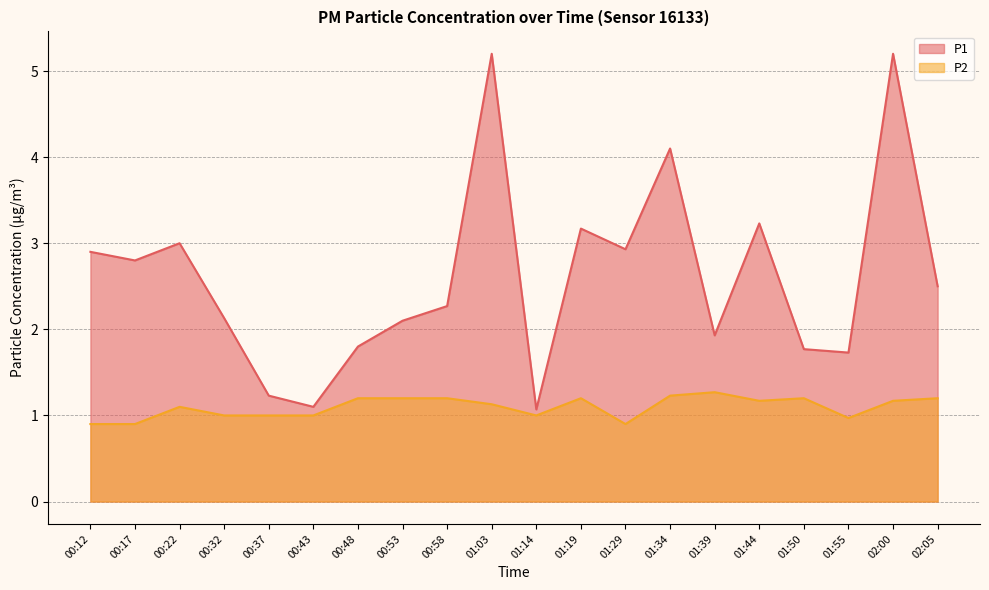

Does the chart display data point markers on the line(s)?

No